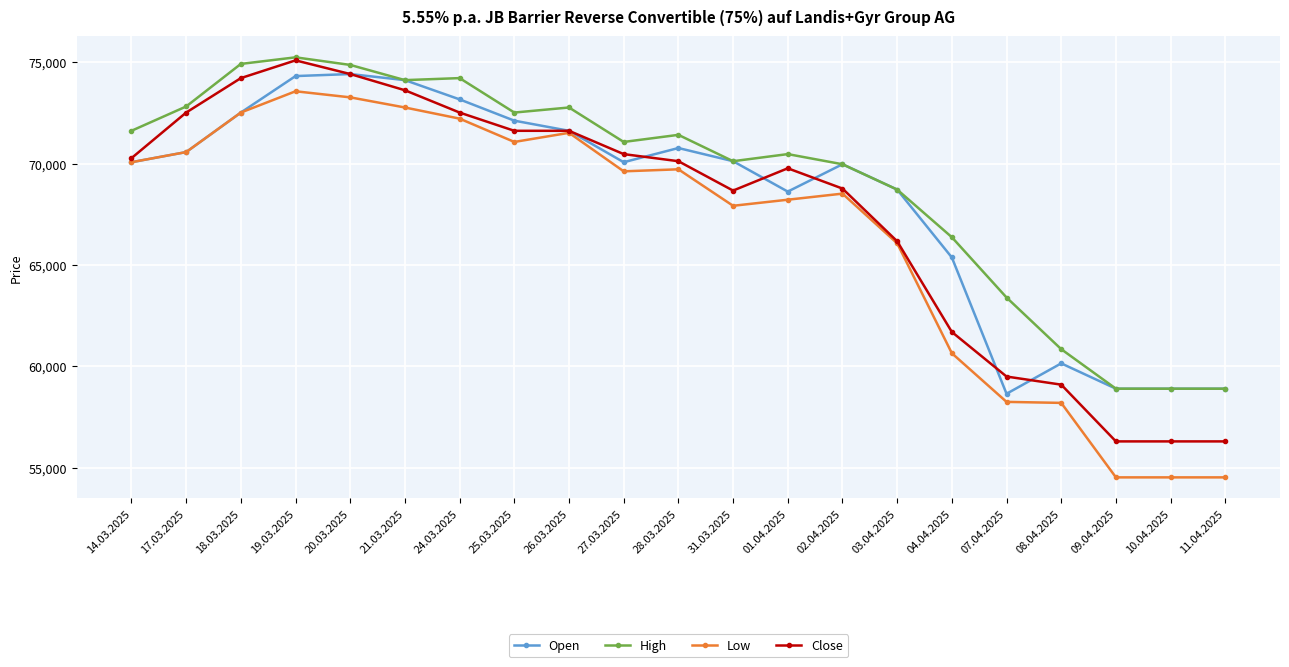

What is the spread (max minus min) of values at 21.03.2025?

1350